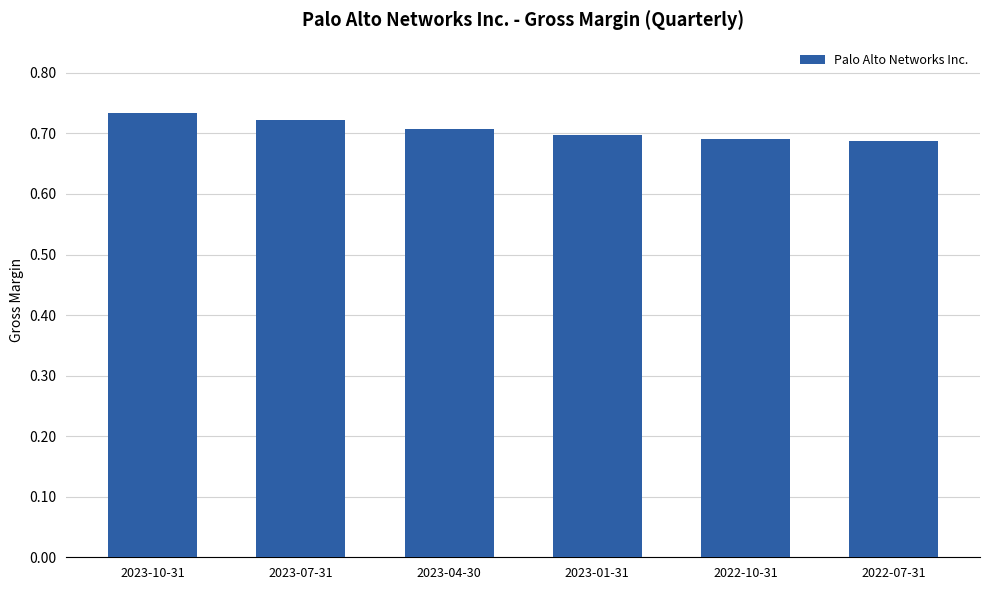

Does the chart contain stacked bars?

No